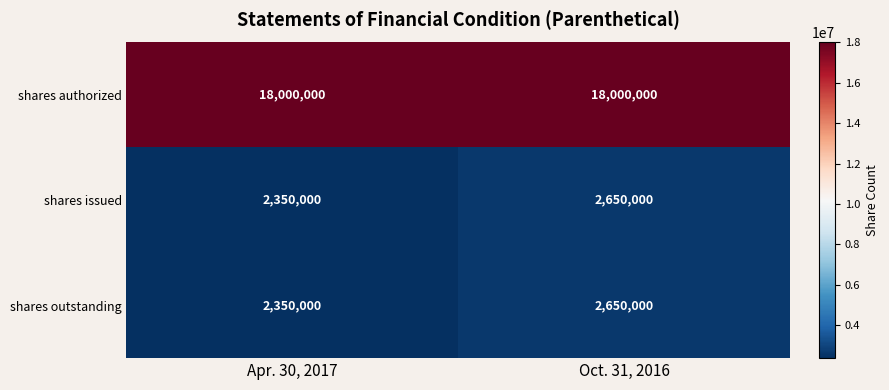

Which label corresponds to the smallest value in the chart?

Apr. 30, 2017